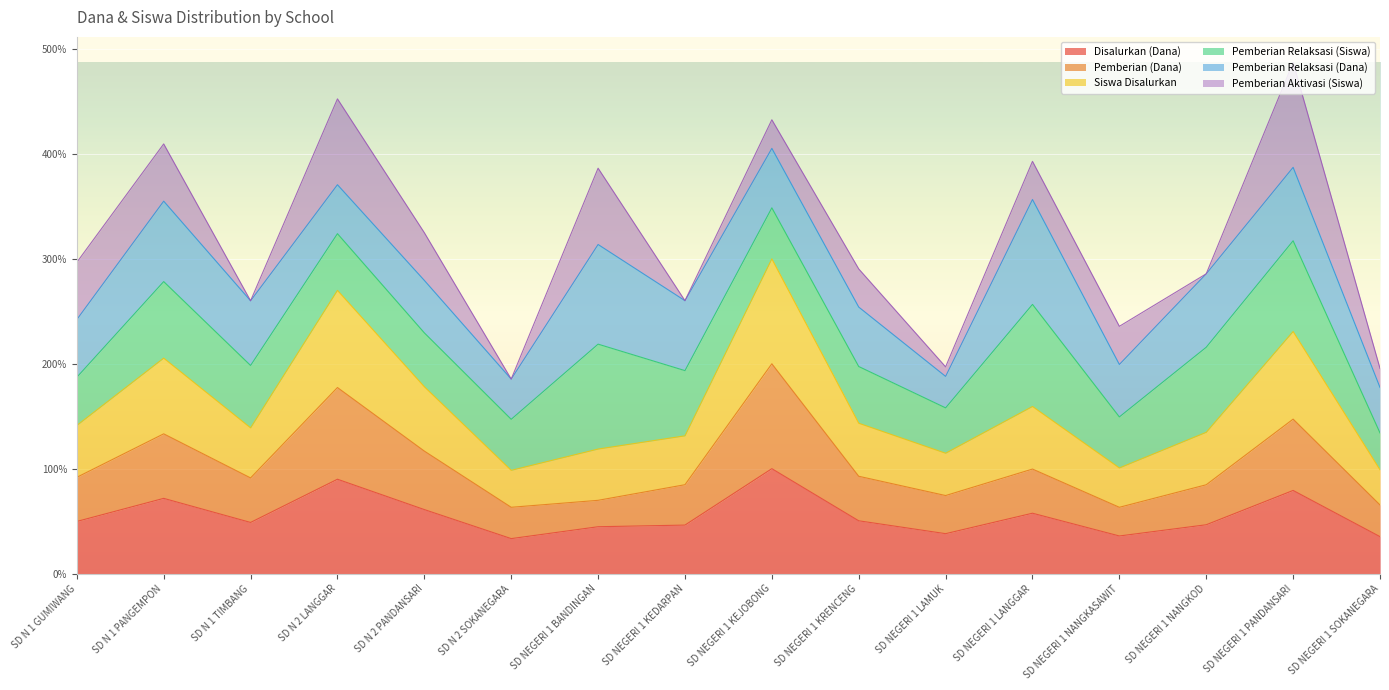

What is the label of the 12th point from the right?

SD N 2 PANDANSARI